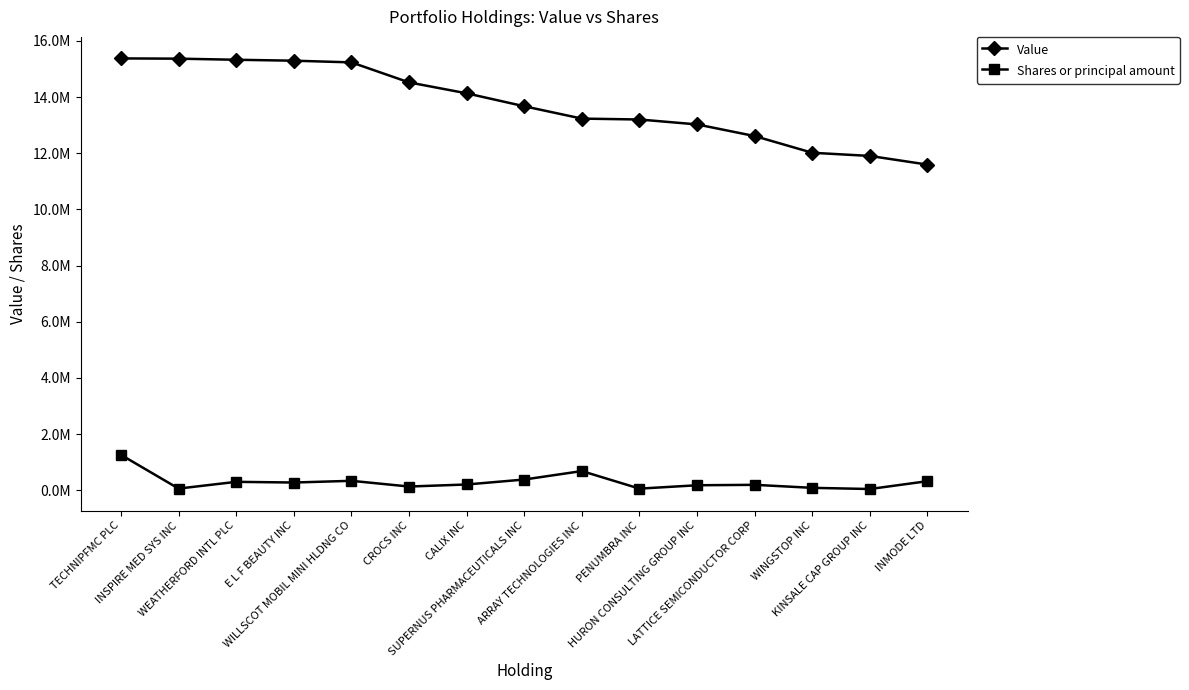

What position from the right is E L F BEAUTY INC?

12